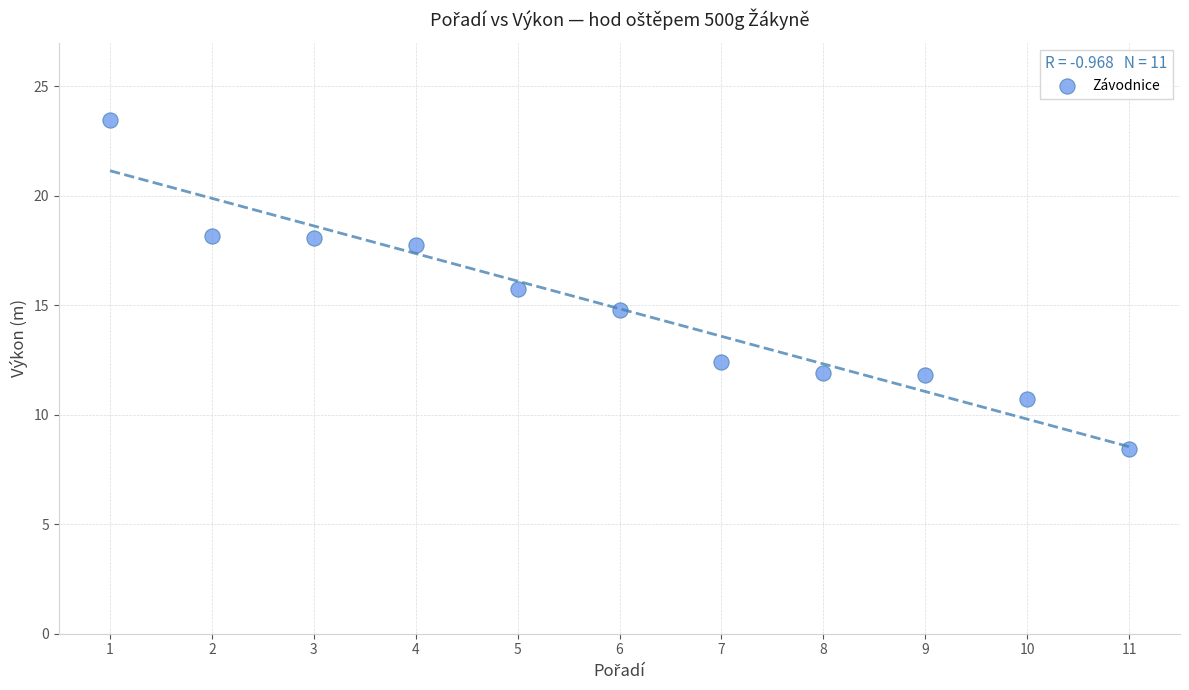

What is the range of X values (max minus min)?

10.0